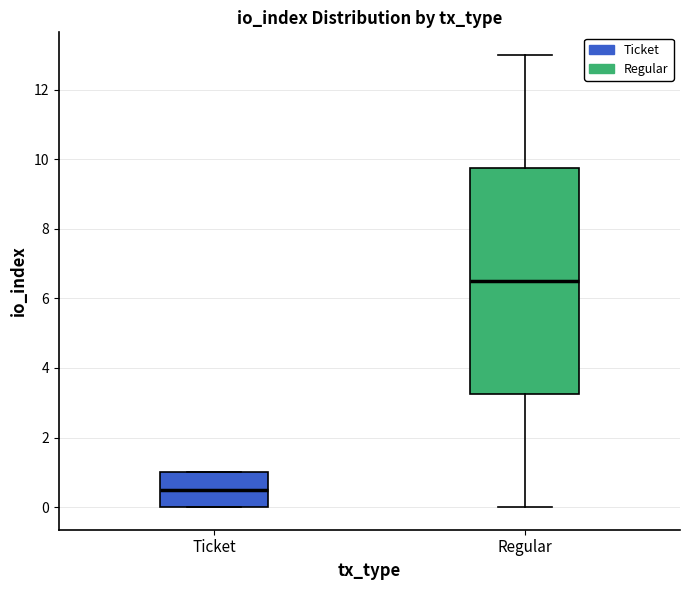

Comparing the boxes themselves (not the whiskers), which one is the tallest?

Regular